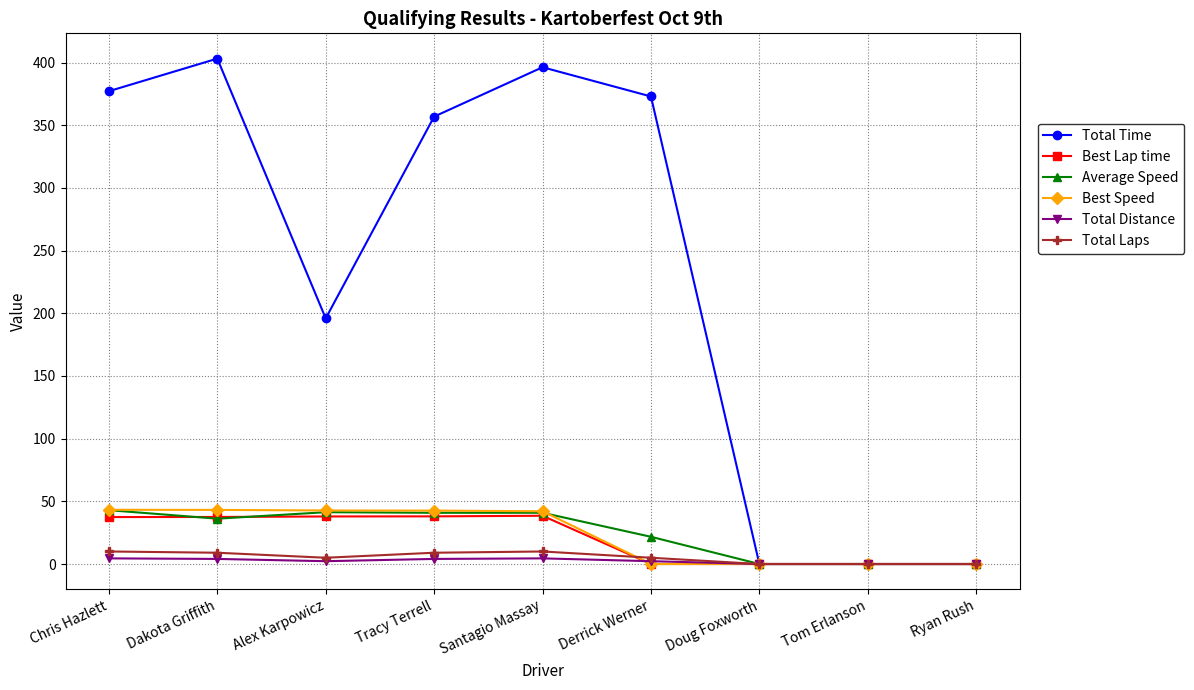

What is the sum of the Total Time values at Santagio Massay and Derrick Werner?

769.3